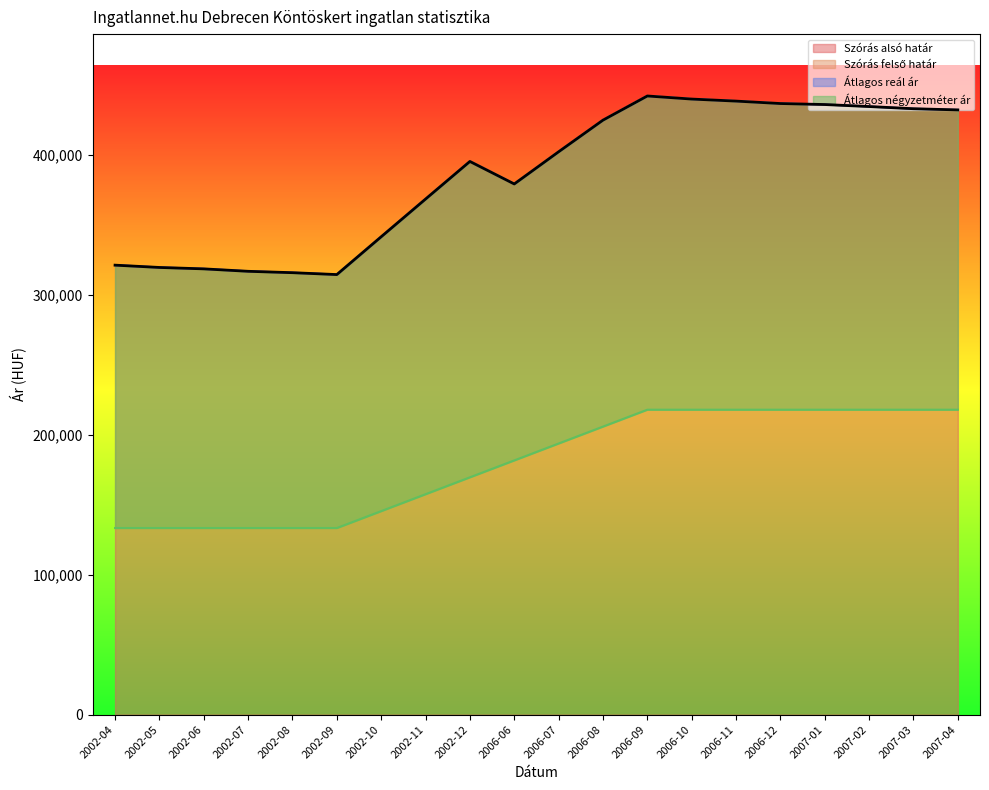

List the series in order of their peak value, highest first.

Szórás alsó határ, Szórás felső határ, Átlagos reál ár, Átlagos négyzetméter ár